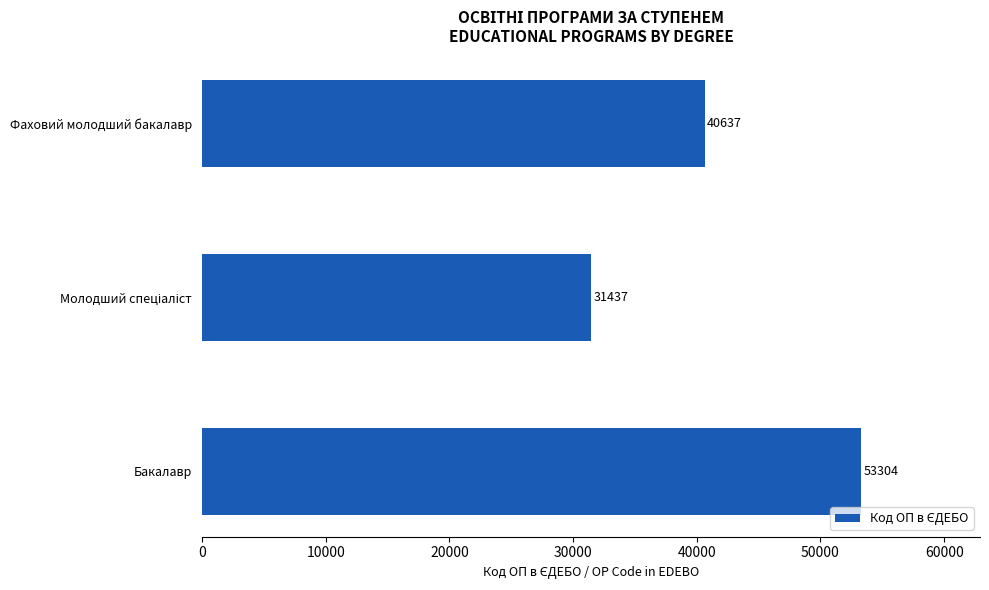

How many data points are less than 40637?

1